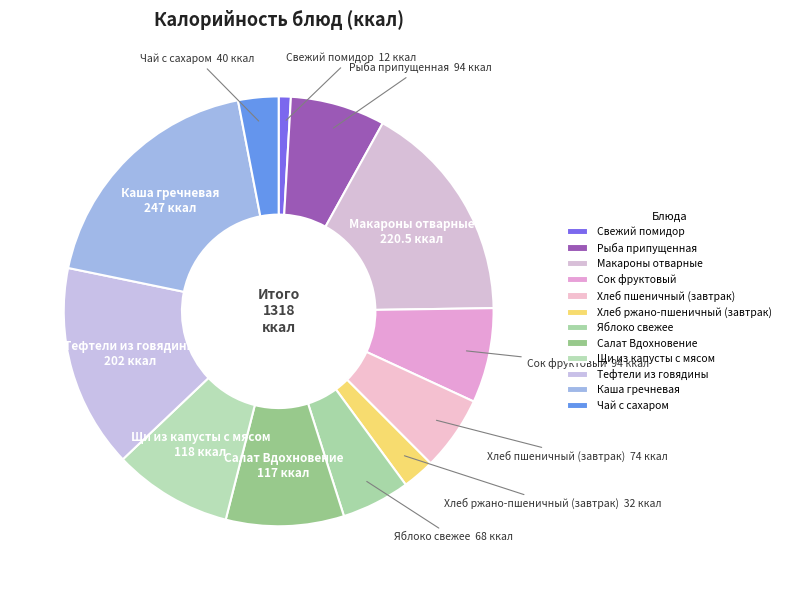

What is the largest slice in the pie chart?

Каша гречневая